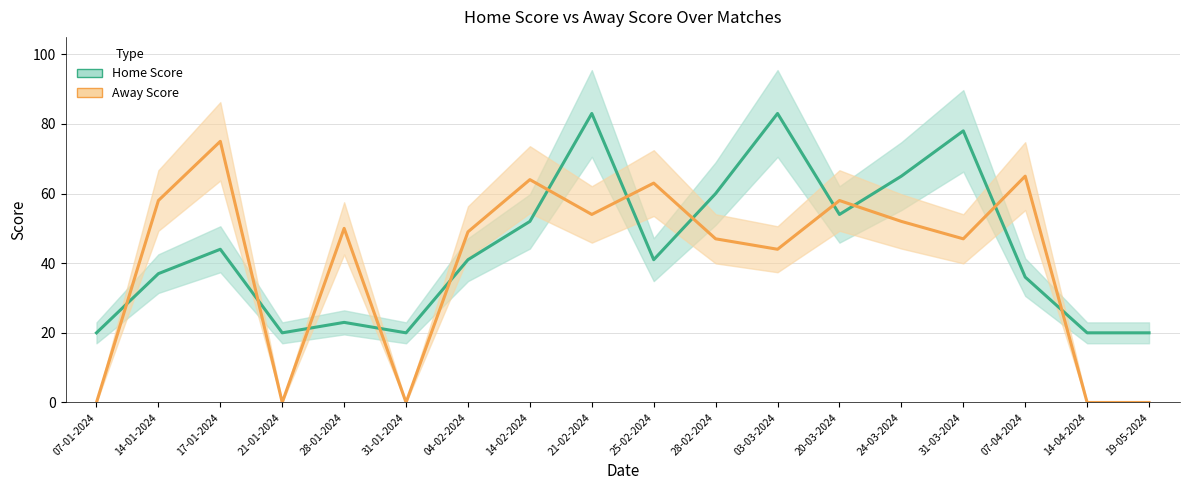

Reading right to left, extract all data points from this chart.

Home Score: 20	20	36	78	65	54	83	60	41	83	52	41	20	23	20	44	37	20
Away Score: 0	0	65	47	52	58	44	47	63	54	64	49	0	50	0	75	58	0